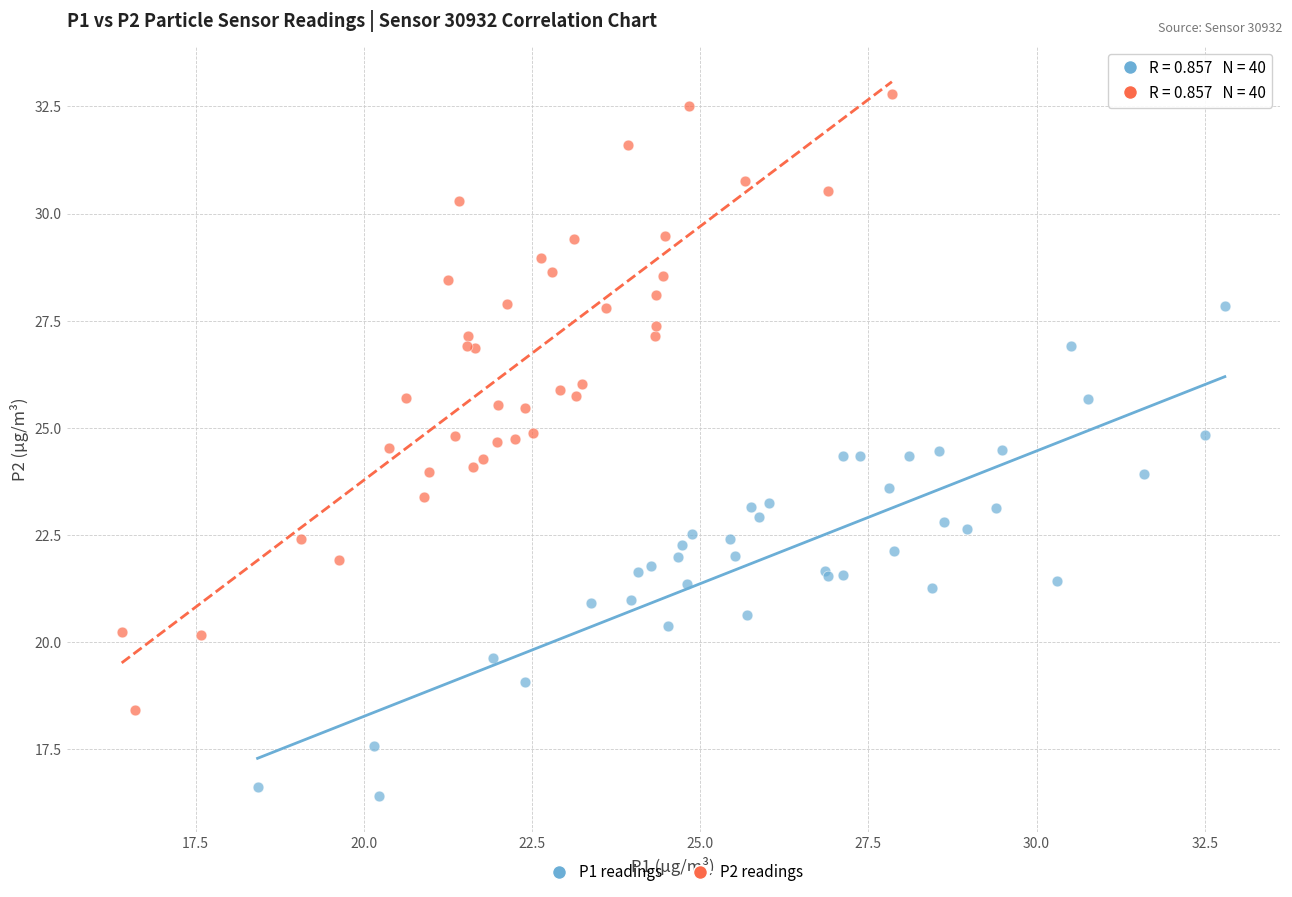

Which series reaches the minimum Y coordinate?

P1 readings